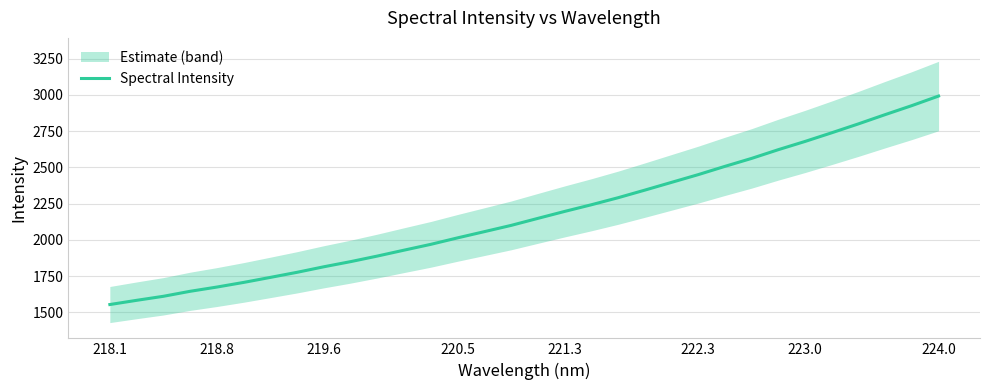

What is the minimum value for Spectral Intensity?

1554.7